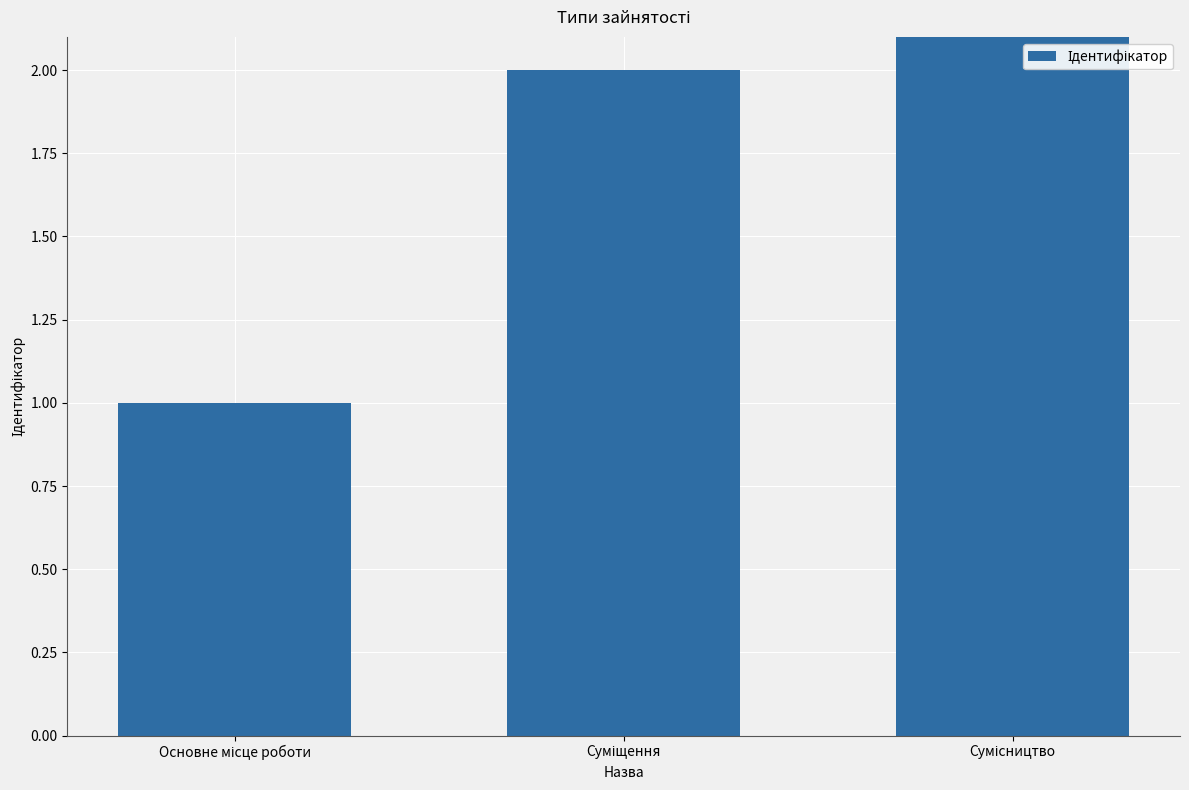

List the labels in order of value, smallest first.

Основне місце роботи, Суміщення, Сумісництво